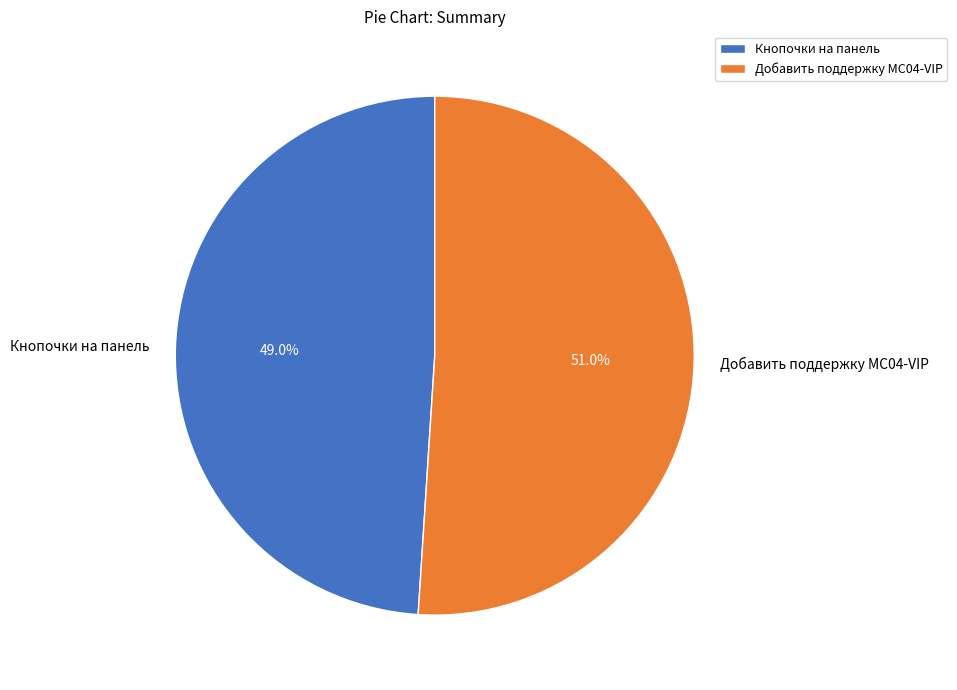

What is the ratio of the value at Добавить поддержку MC04-VIP to the value at Кнопочки на панель?

1.0